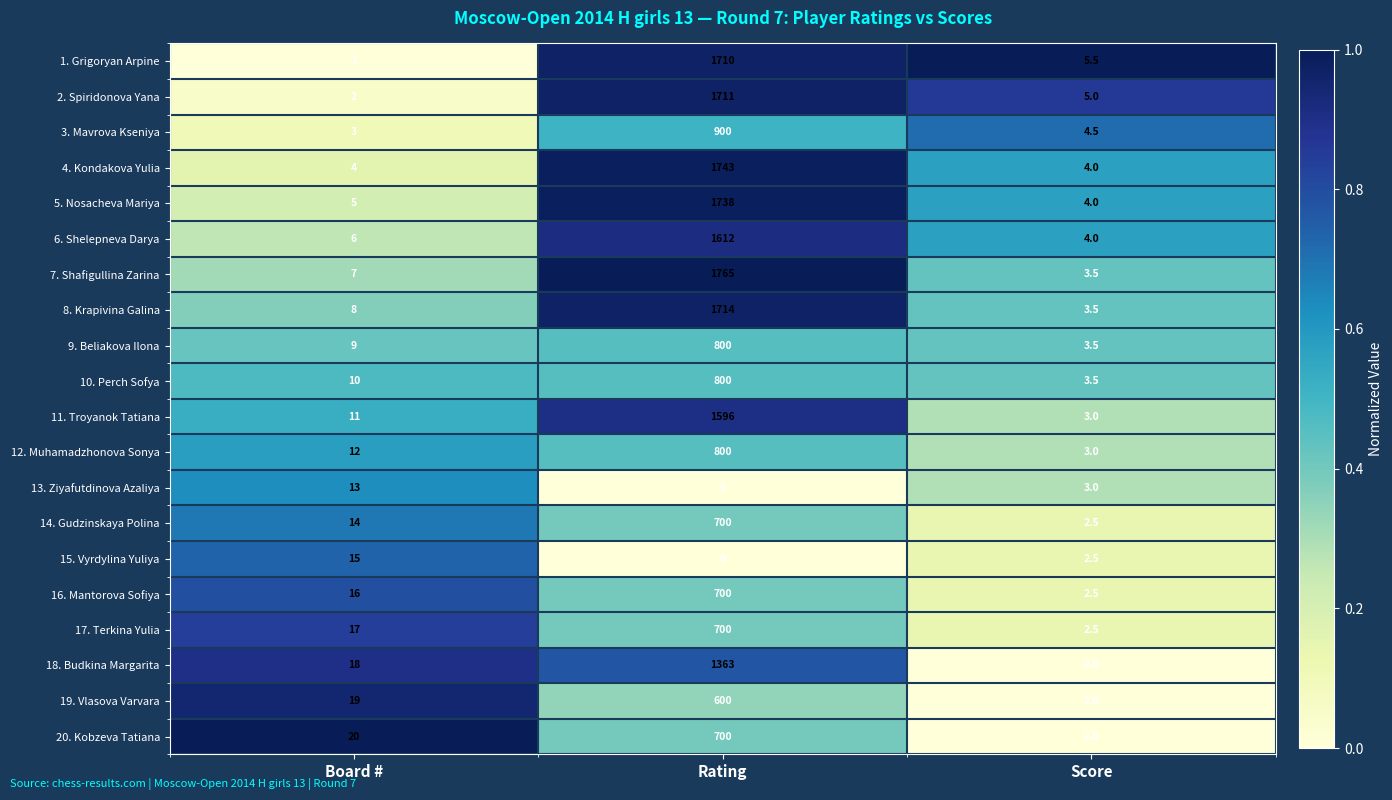

Read the 15. Vyrdylina Yuliya value at Score.

2.5